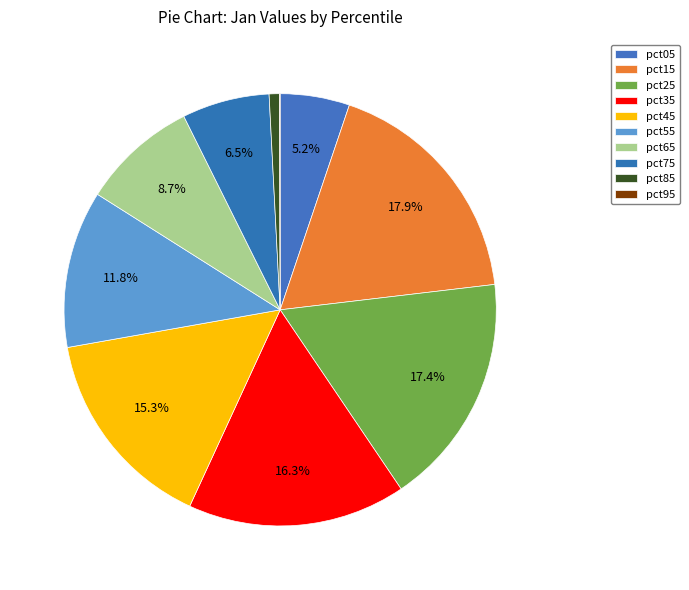

Is it true that pct55 is 12% of the pie?

True